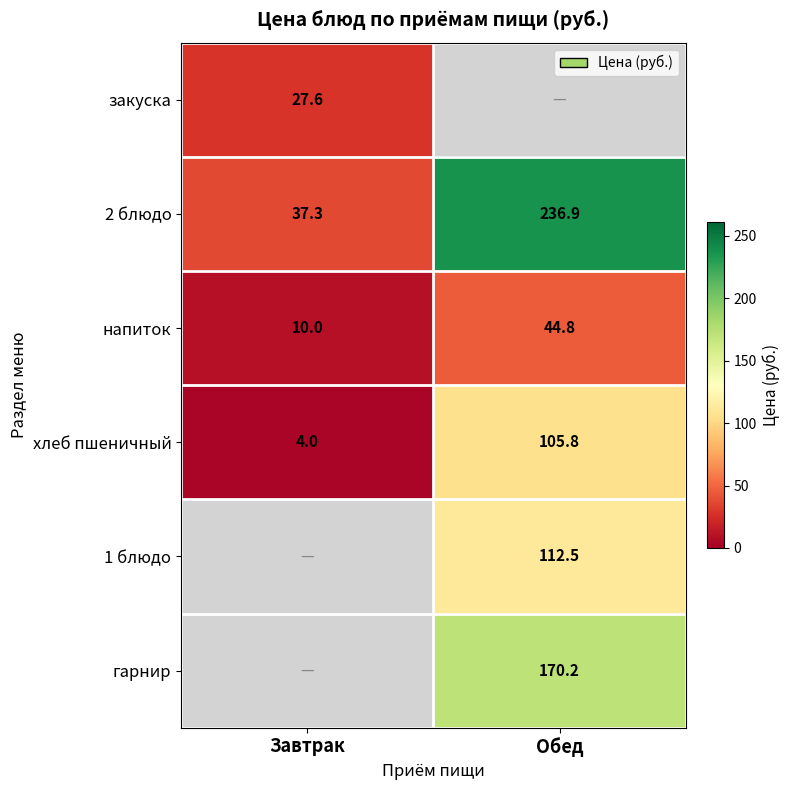

Rank the categories by 2 блюдо value from lowest to highest.

Завтрак, Обед